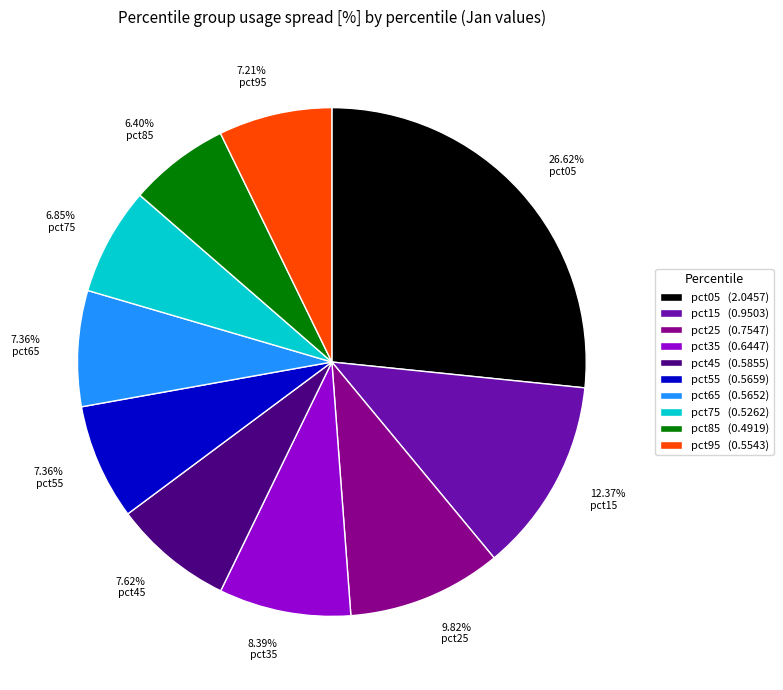

Count the number of slices in the pie.

10